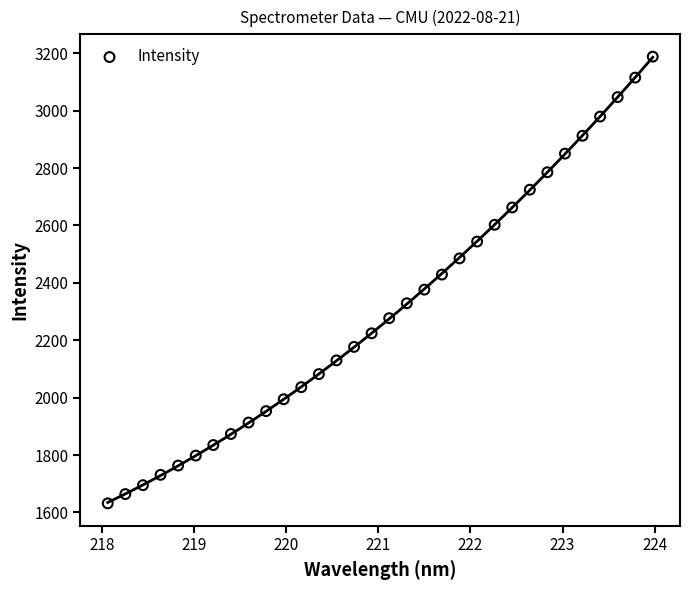

What is the range of X values (max minus min)?

5.9